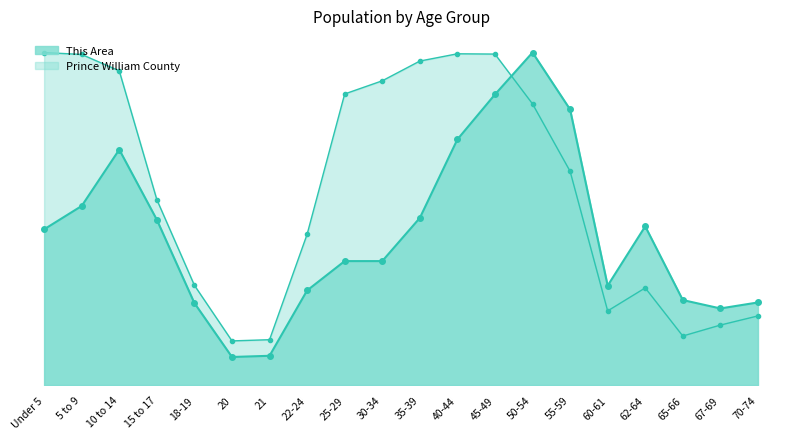

How many intersections are there between This Area and Prince William County?

1